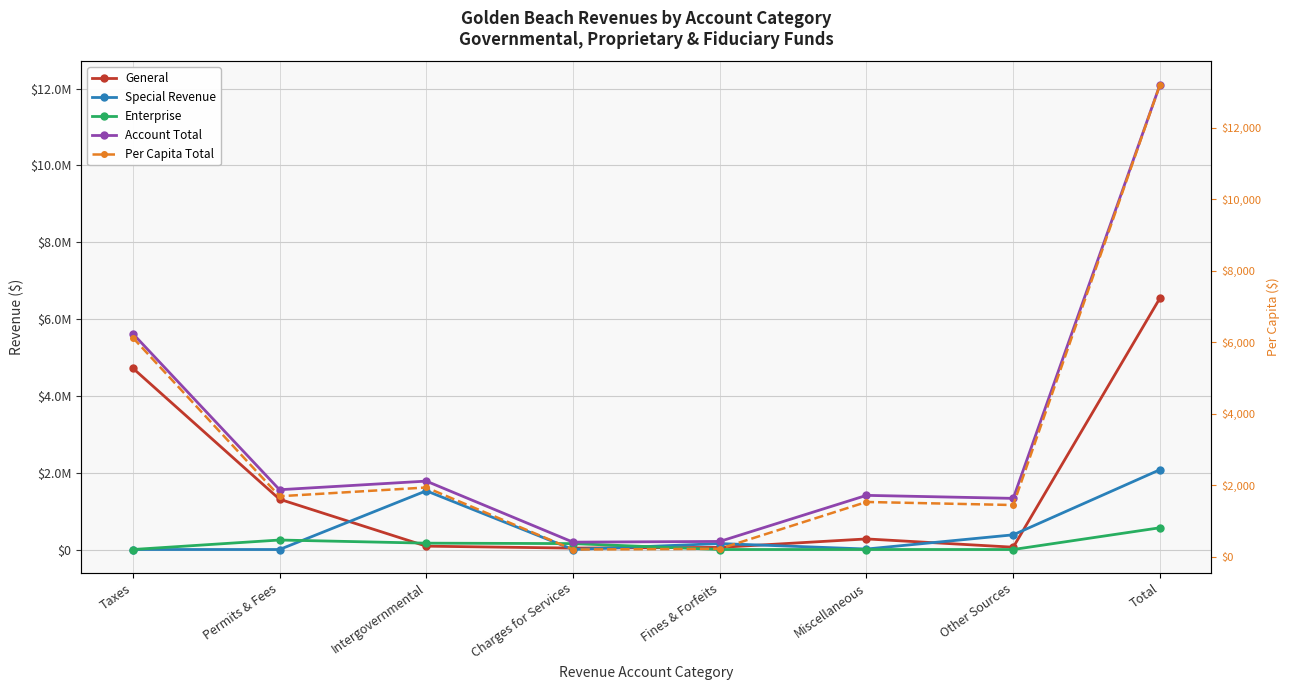

What is the difference between the second highest and second lowest values in the Special Revenue series?

1528540.0